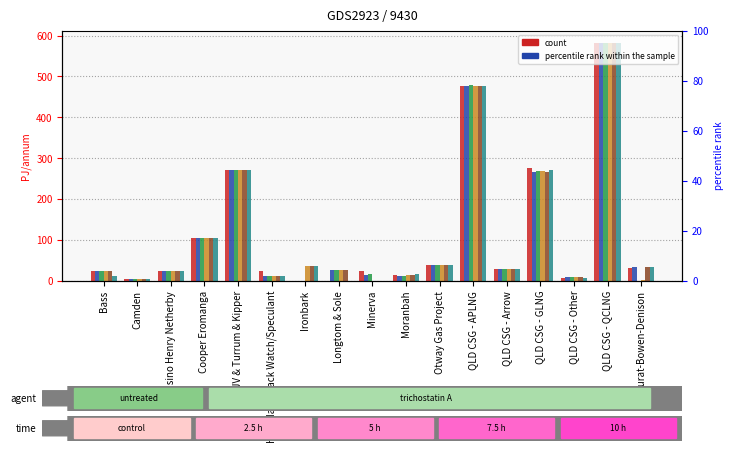

At which category does the chart reach its peak across all series?

QLD CSG - QCLNG